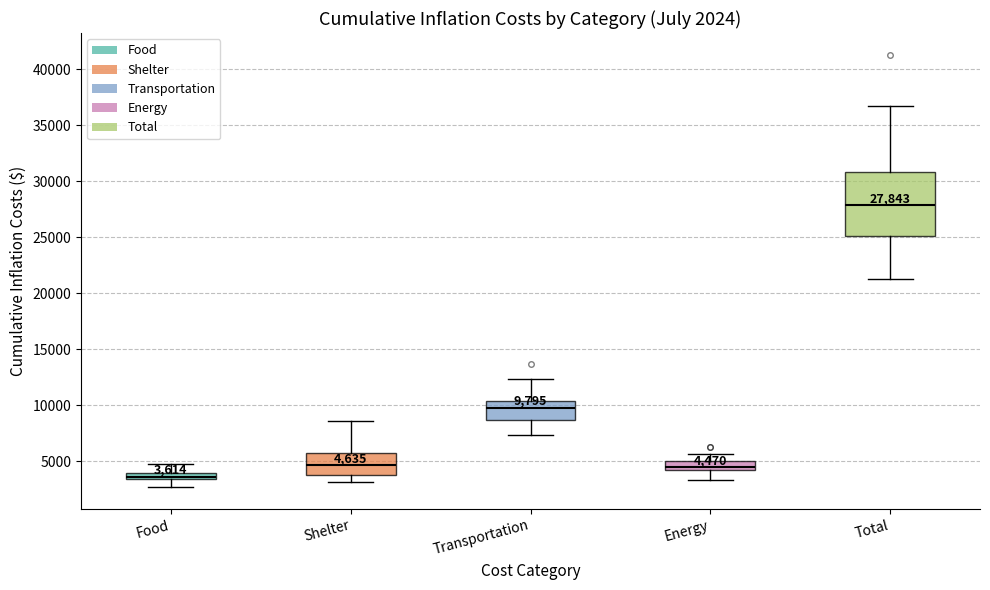

Comparing the boxes themselves (not the whiskers), which one is the tallest?

Total